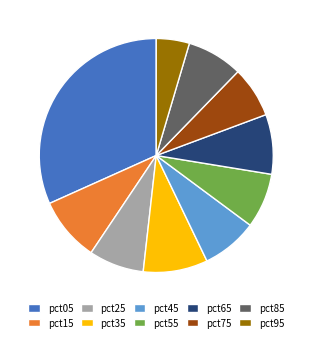

Does pct95 account for over 50% of the chart?

No